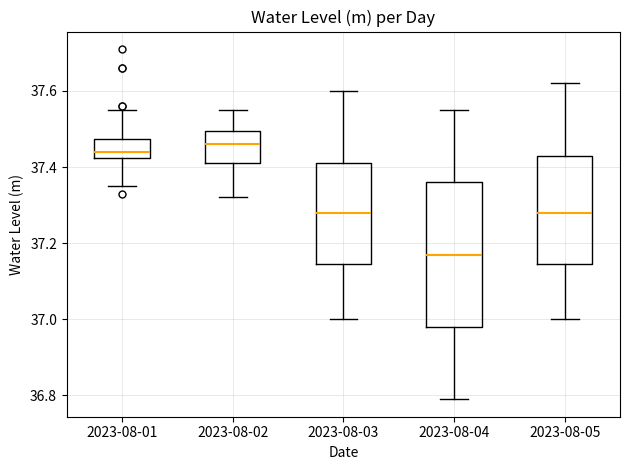

Where does the upper whisker of the box for 2023-08-03 end on the y-axis? The values are not printed on the chart, so give them approximately, as read against the axis.

37.60